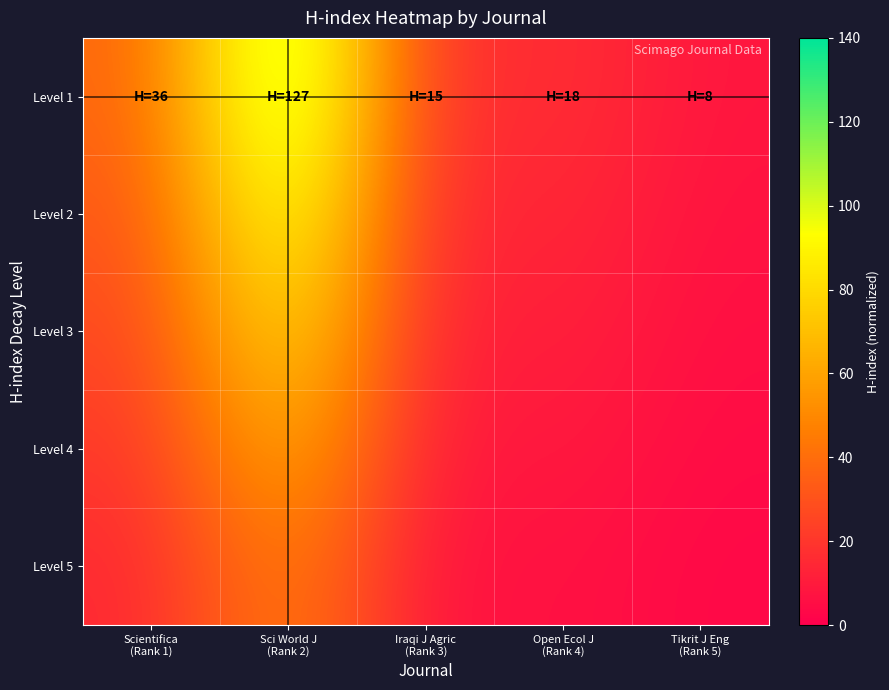

How many distinct data groups are displayed?

5